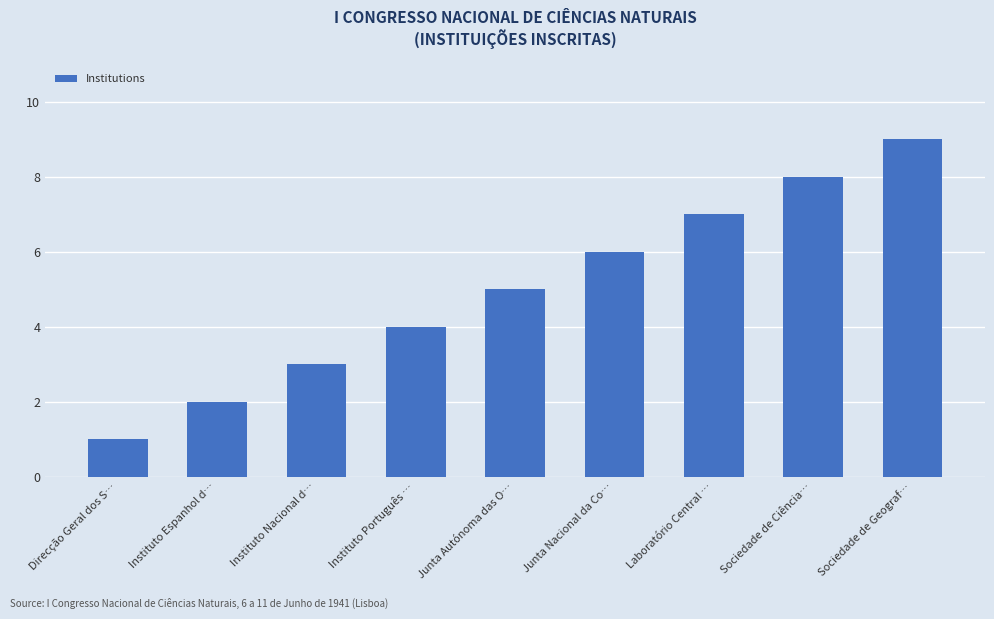

List the labels in order of value, largest first.

Sociedade de Geograf…, Sociedade de Ciência…, Laboratório Central …, Junta Nacional da Co…, Junta Autónoma das O…, Instituto Português …, Instituto Nacional d…, Instituto Espanhol d…, Direcção Geral dos S…